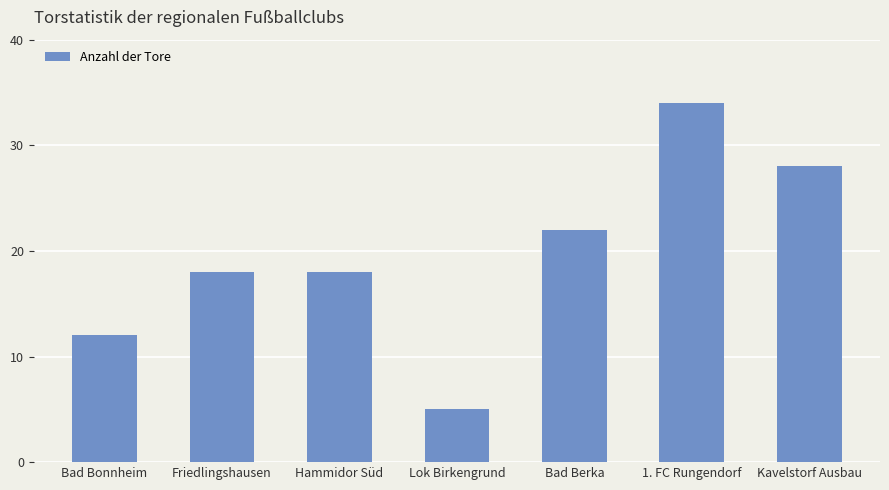

Is it true that the value at 1. FC Rungendorf is 34?

True